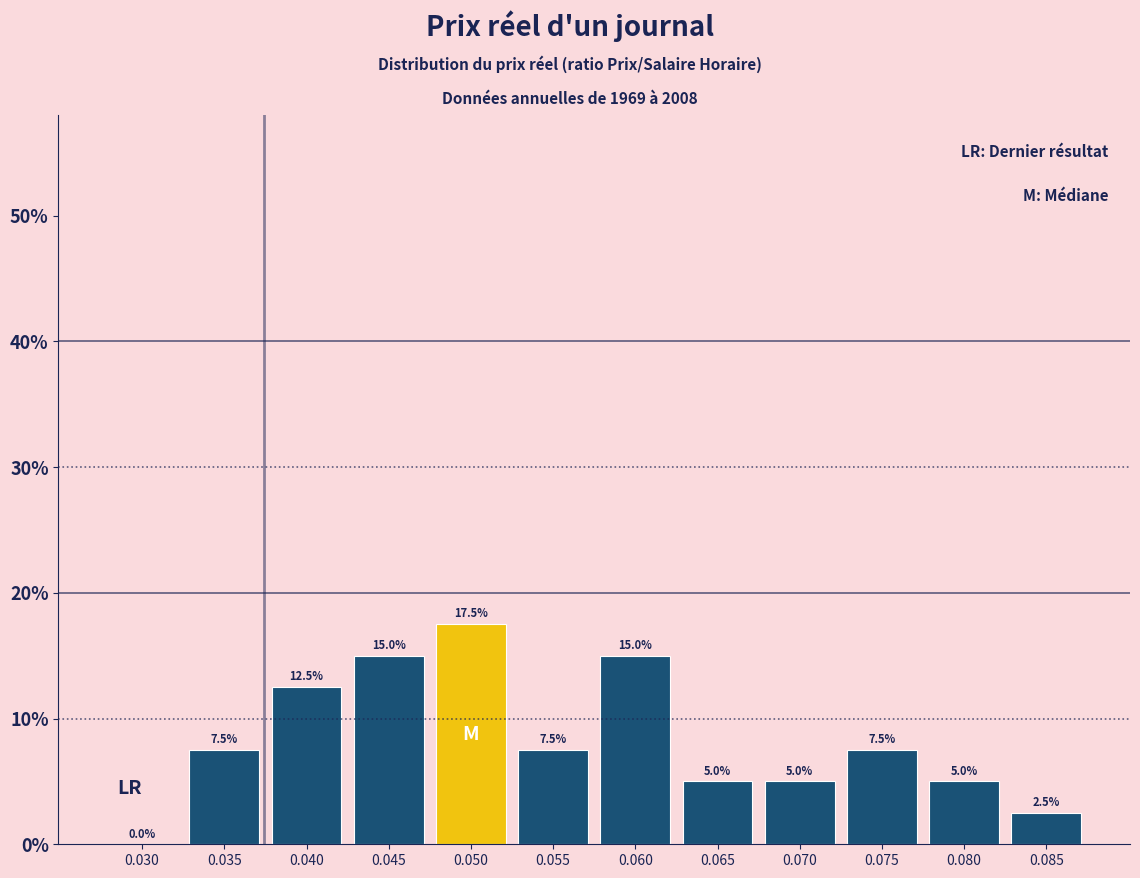

Are the bars horizontal?

No